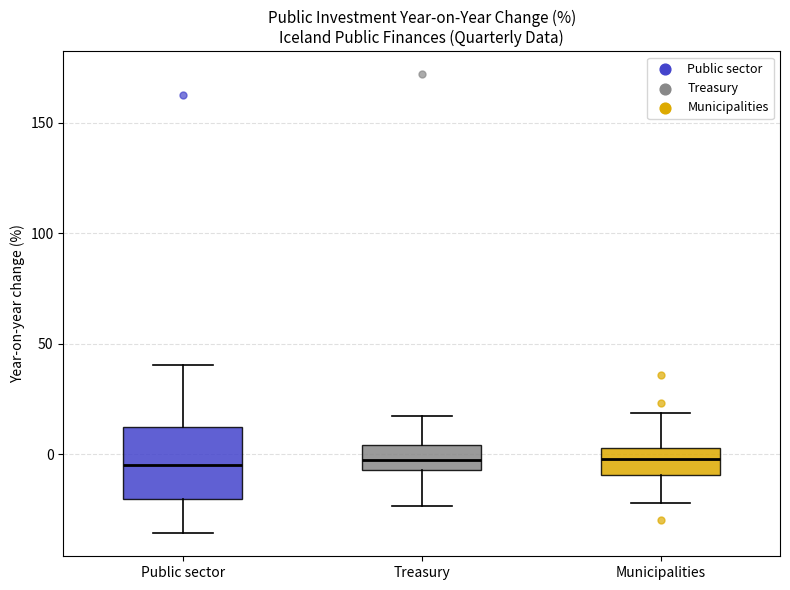

Comparing the boxes themselves (not the whiskers), which one is the tallest?

Public sector